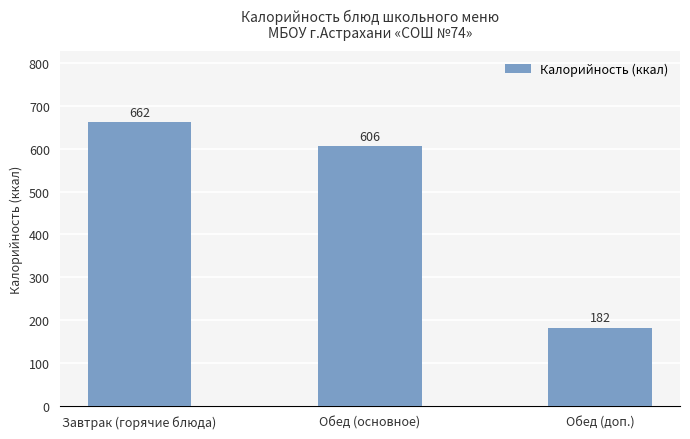

What is the average value?

483